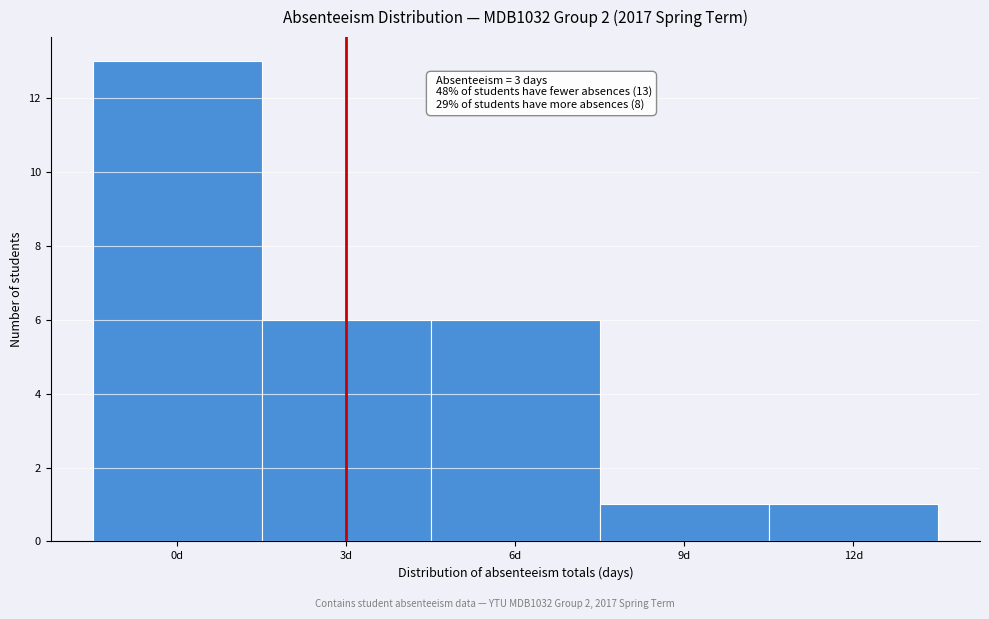

Over which range of the x-axis is the bar tallest?

-1.5 to 1.5